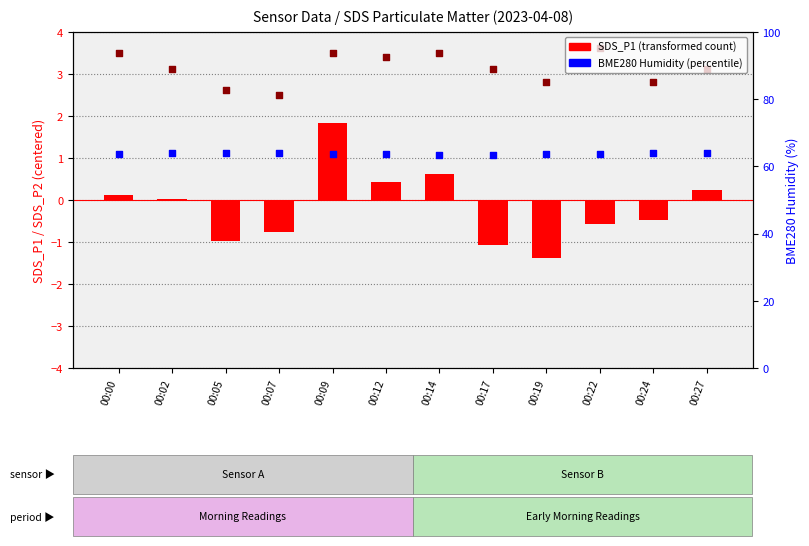

At which category is the sum across all series the highest?

00:09